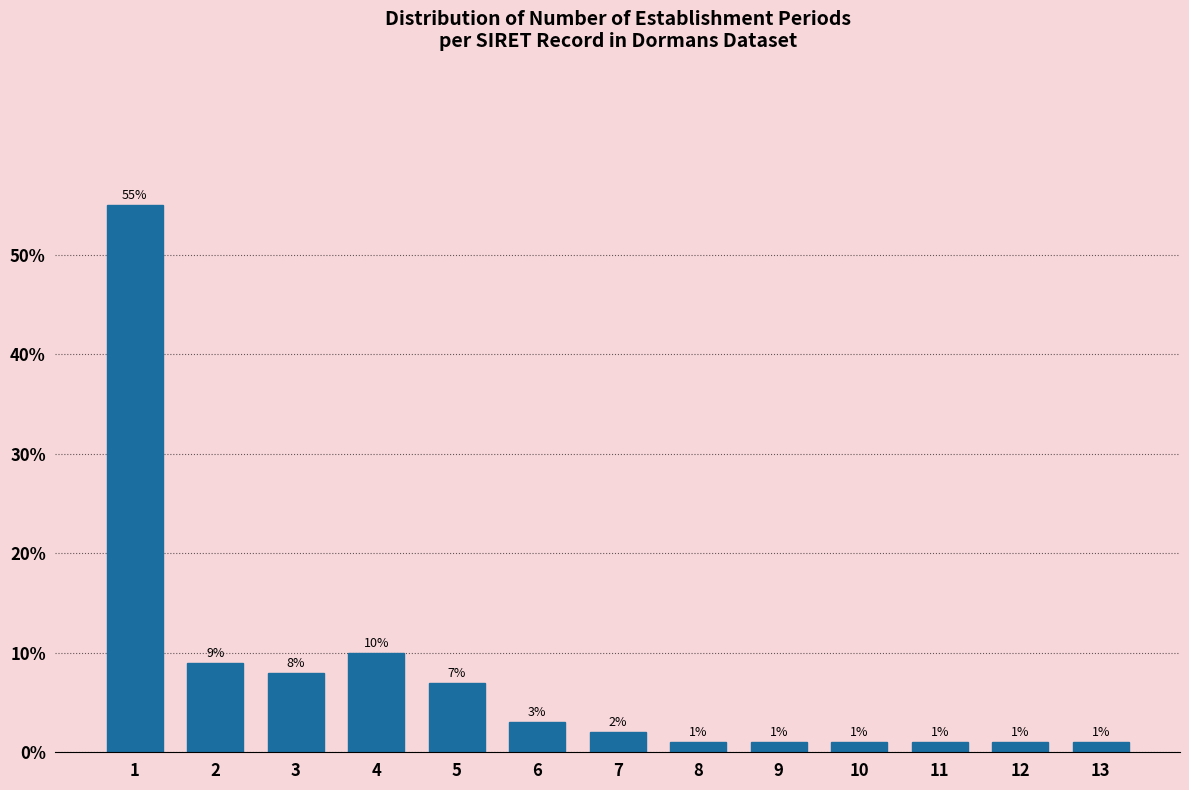

Reading right to left, list all the values displayed in this chart.

13=1.0	12=1.0	11=1.0	10=1.0	9=1.0	8=1.0	7=2.0	6=3.0	5=7.0	4=10.0	3=8.0	2=9.0	1=55.0